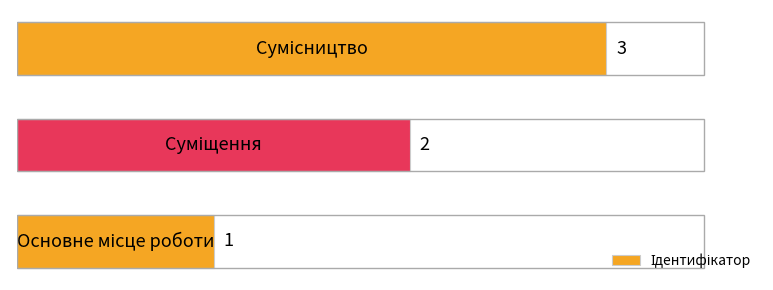

What is the sum of all values?

6